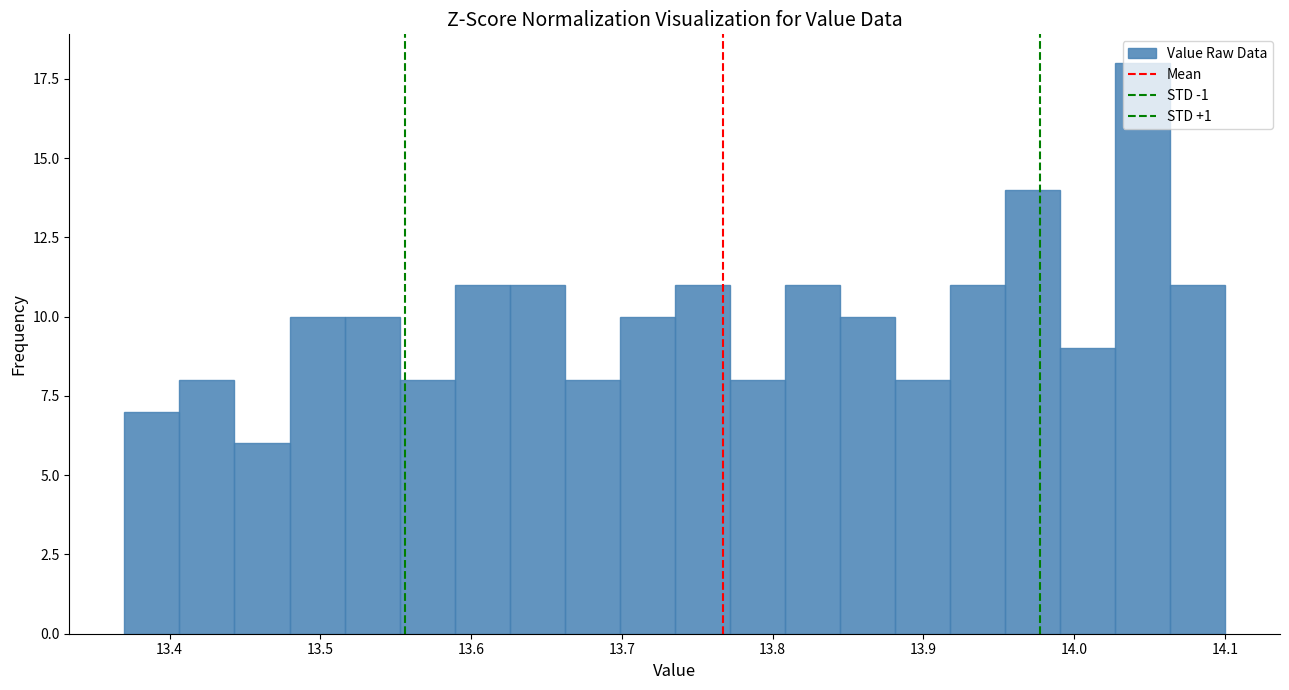

Read against the x-axis, roughly where is the centre of the tallest bar?

14.05